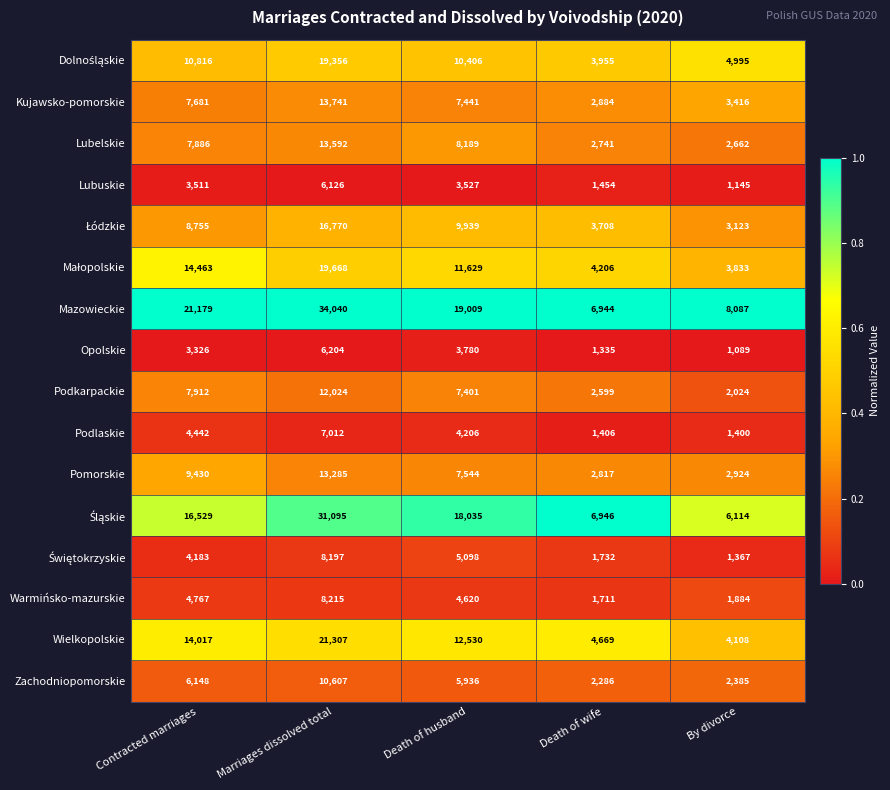

Which series has the widest spread of values?

Mazowieckie